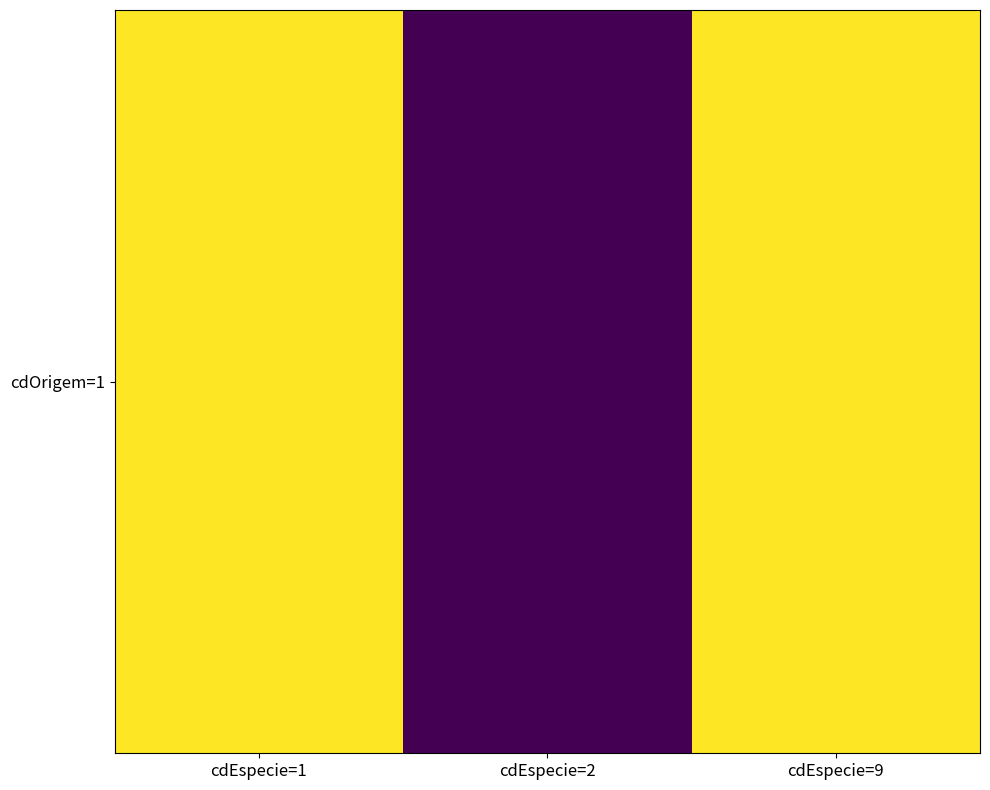

Approximately how many times larger is the value at cdEspecie=9 compared to cdEspecie=1?

1.0